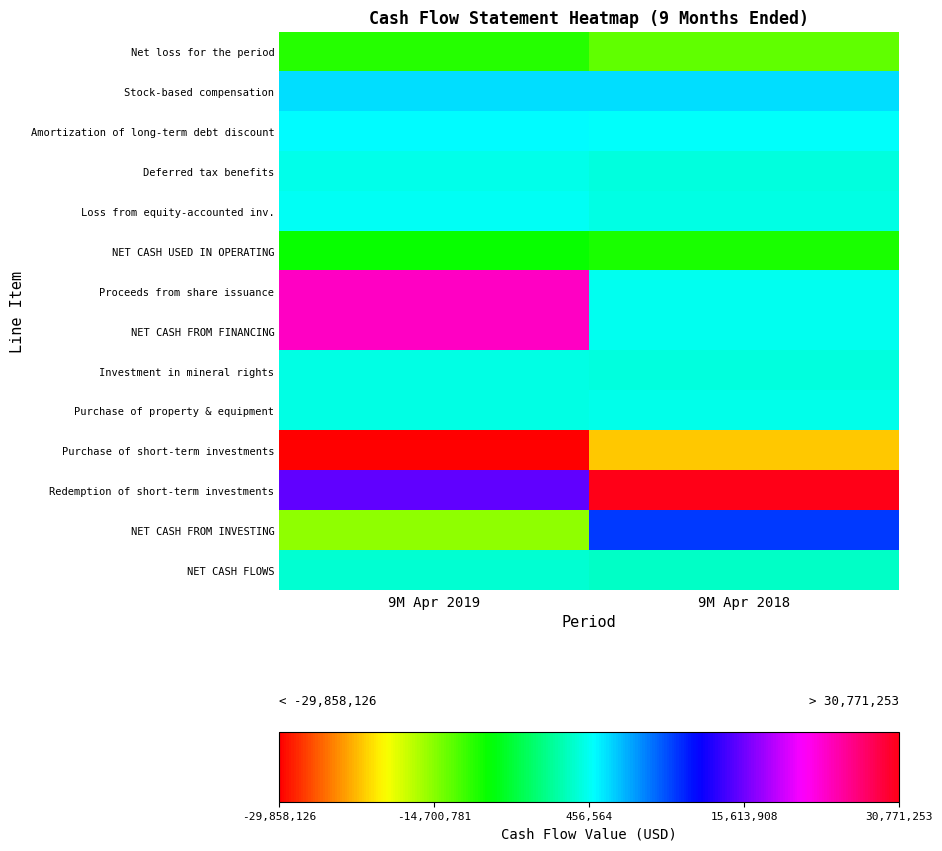

Count the number of categories in the chart.

2